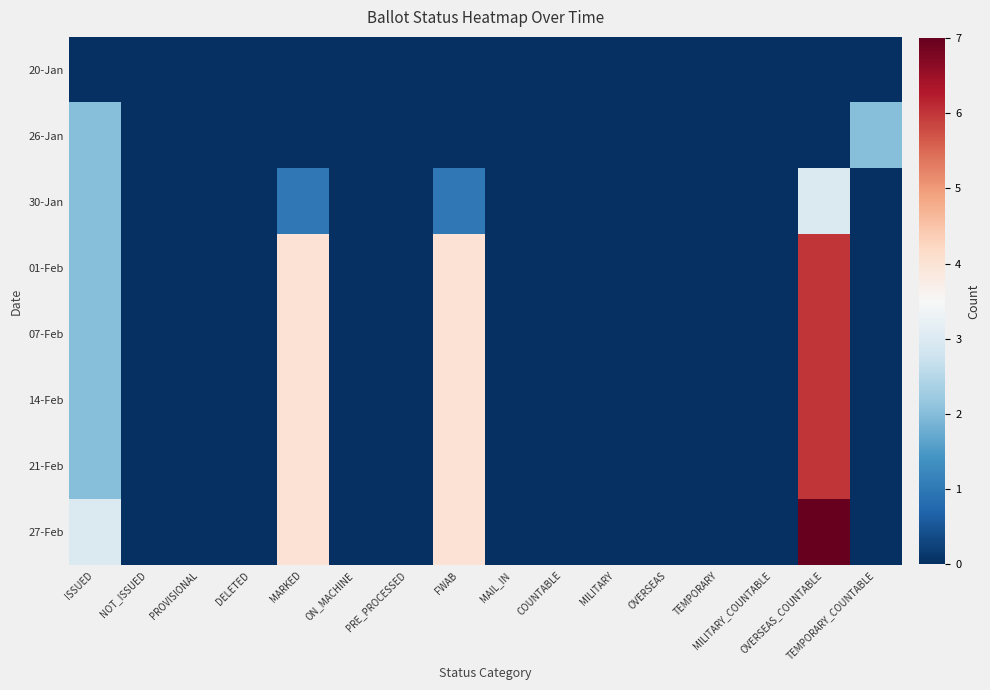

Which has a higher value, PROVISIONAL or ON_MACHINE?

PROVISIONAL